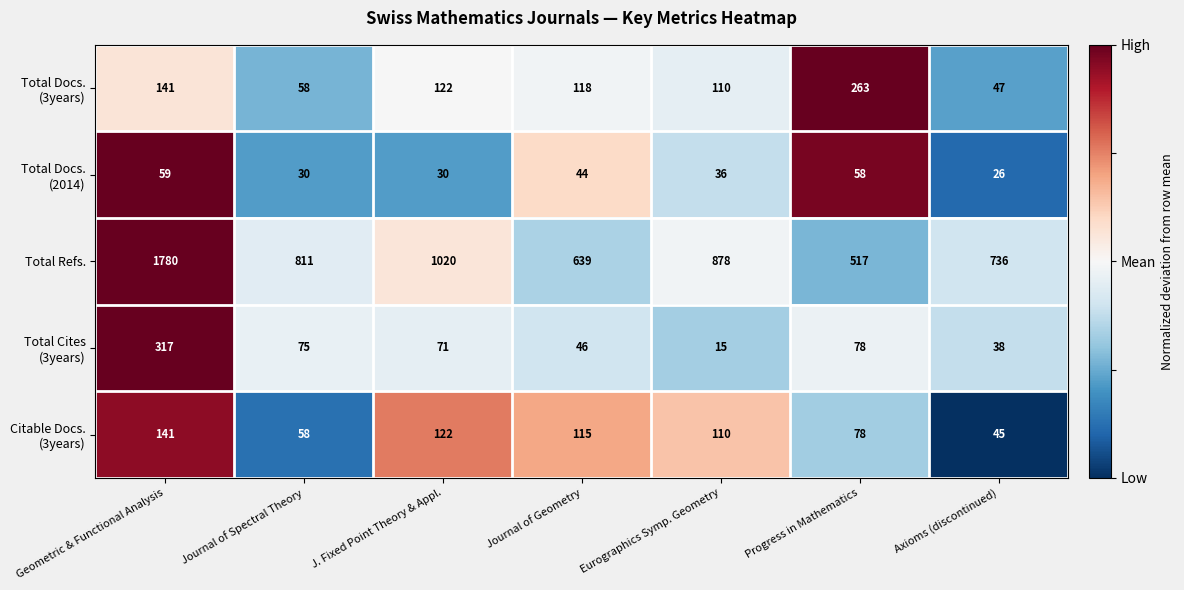

Rank the categories by Total Refs. value from lowest to highest.

Progress in Mathematics, Journal of Geometry, Axioms (discontinued), Journal of Spectral Theory, Eurographics Symp. Geometry, J. Fixed Point Theory & Appl., Geometric & Functional Analysis